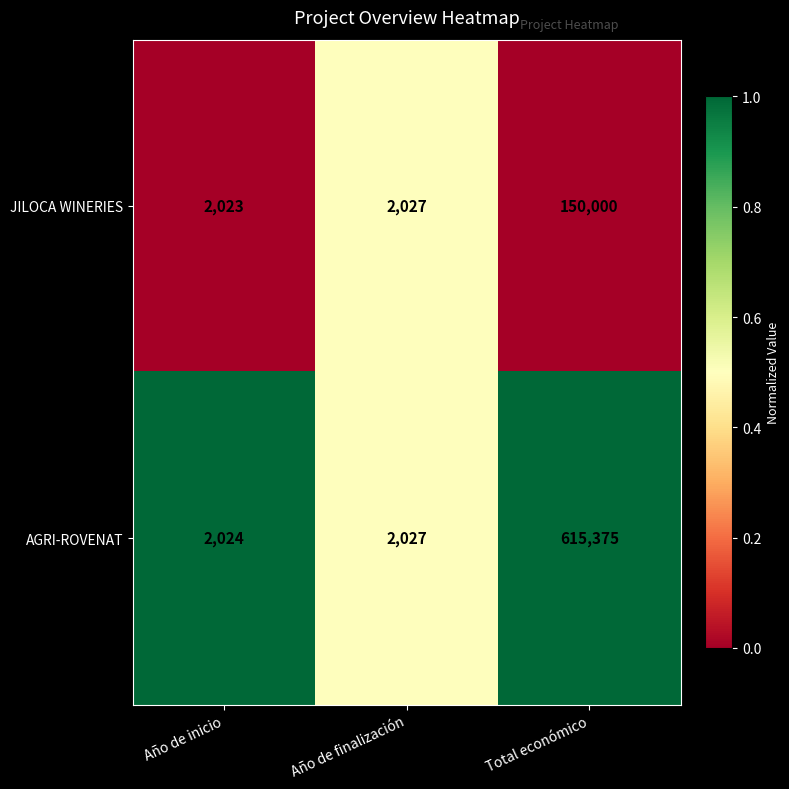

What is the difference between the maximum and minimum values in the AGRI-ROVENAT series?

613351